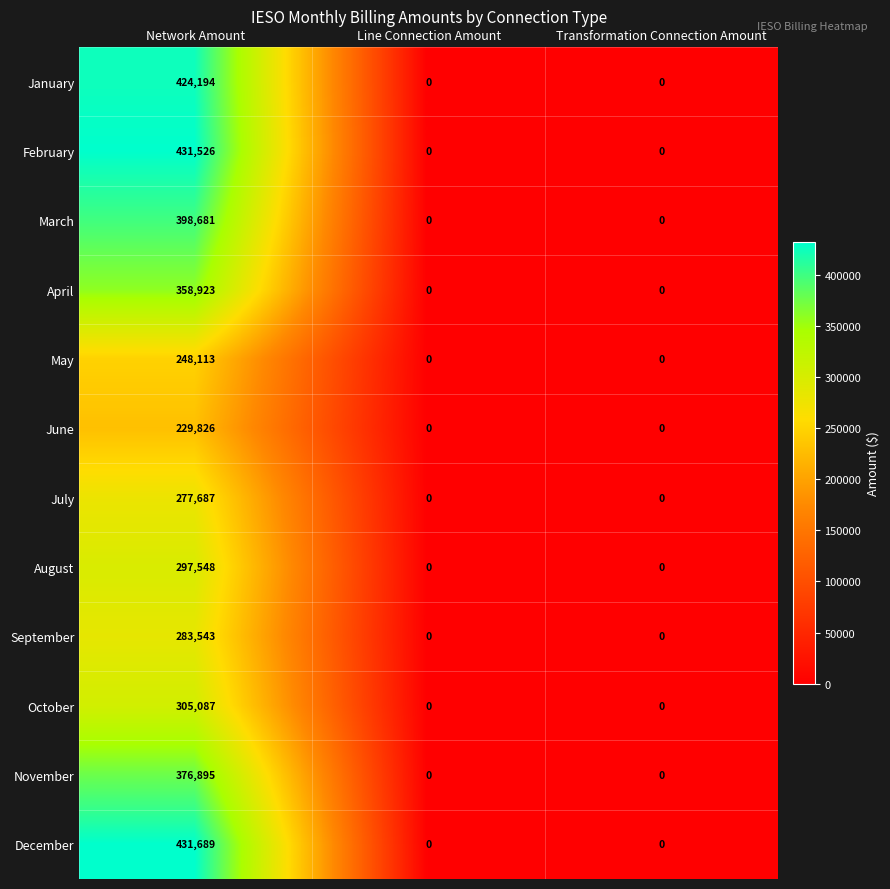

What is the difference between the July values at Network Amount and Line Connection Amount?

277687